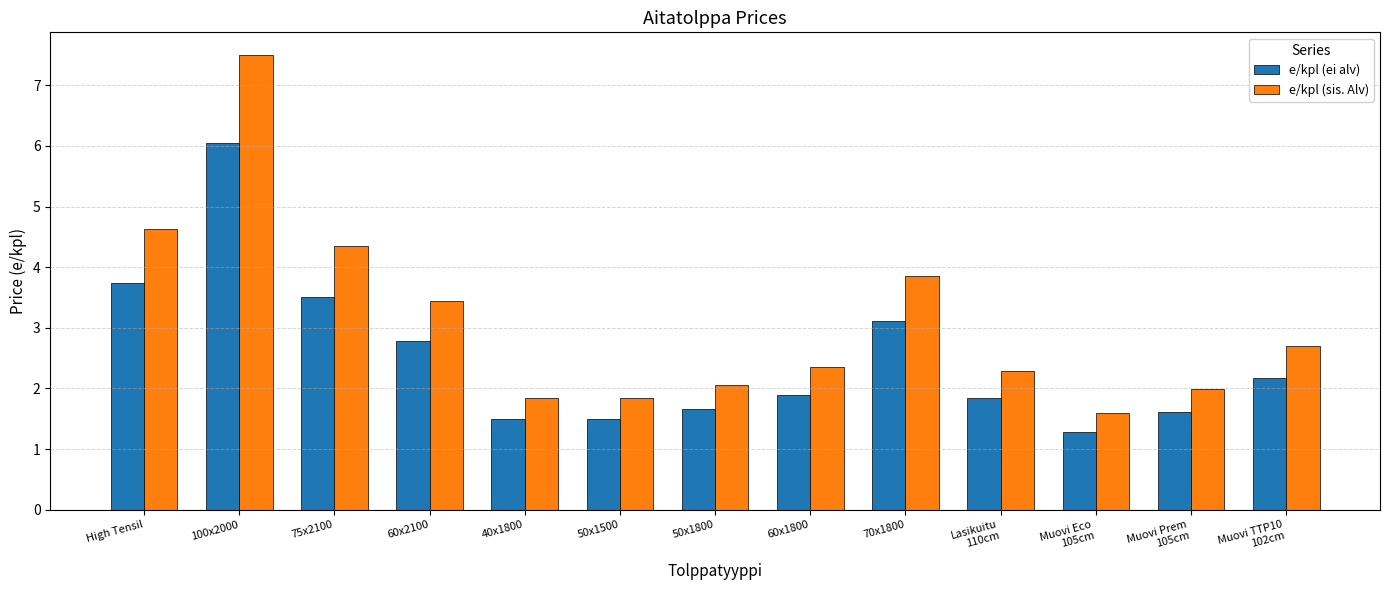

Between 50x1500 and Lasikuitu
110cm, which series saw the biggest shift?

e/kpl (sis. Alv)